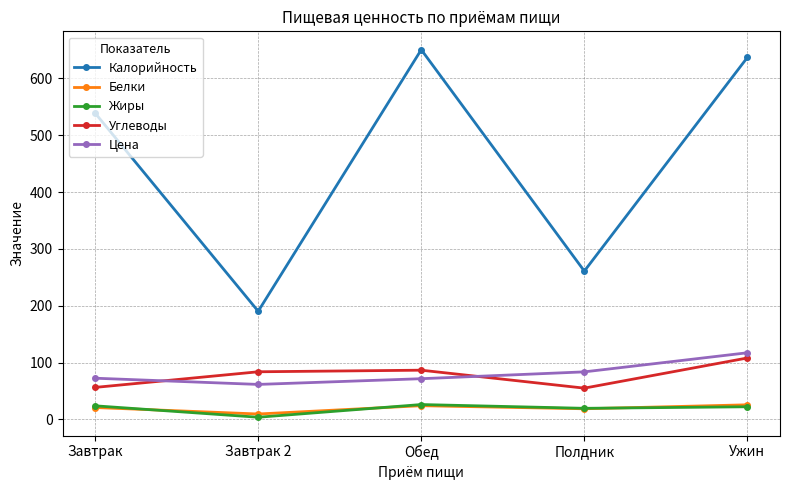

What is the minimum value for Белки?

9.5